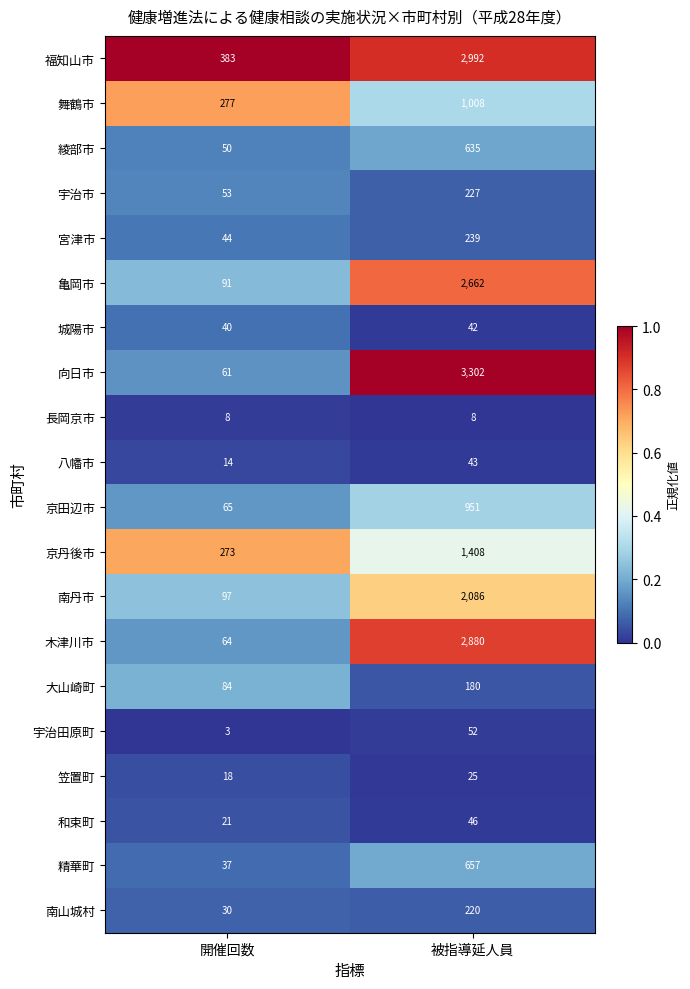

At which label is 和束町 closest to 33?

開催回数